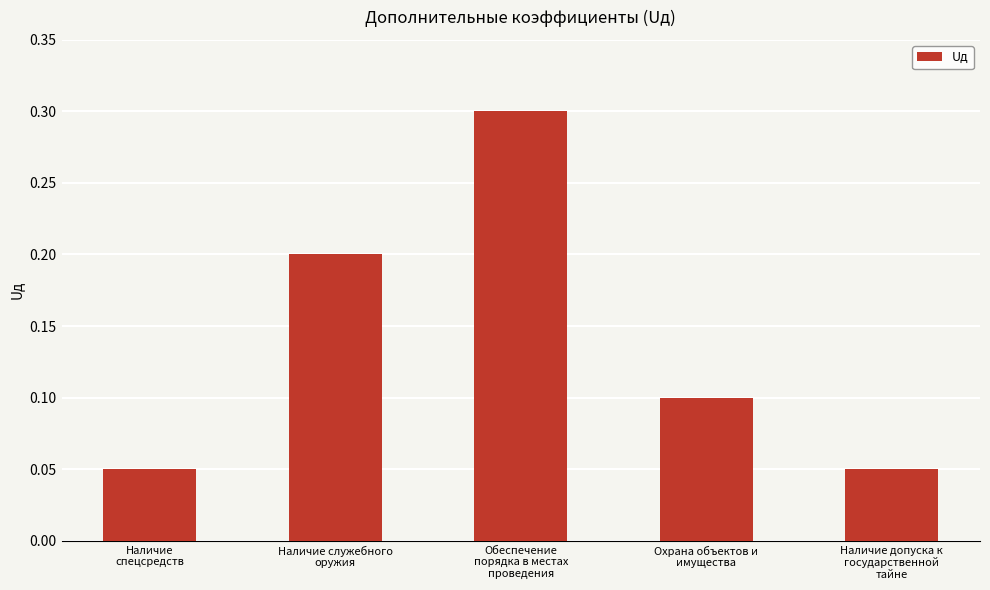

How many values are between 0 and 1?

5